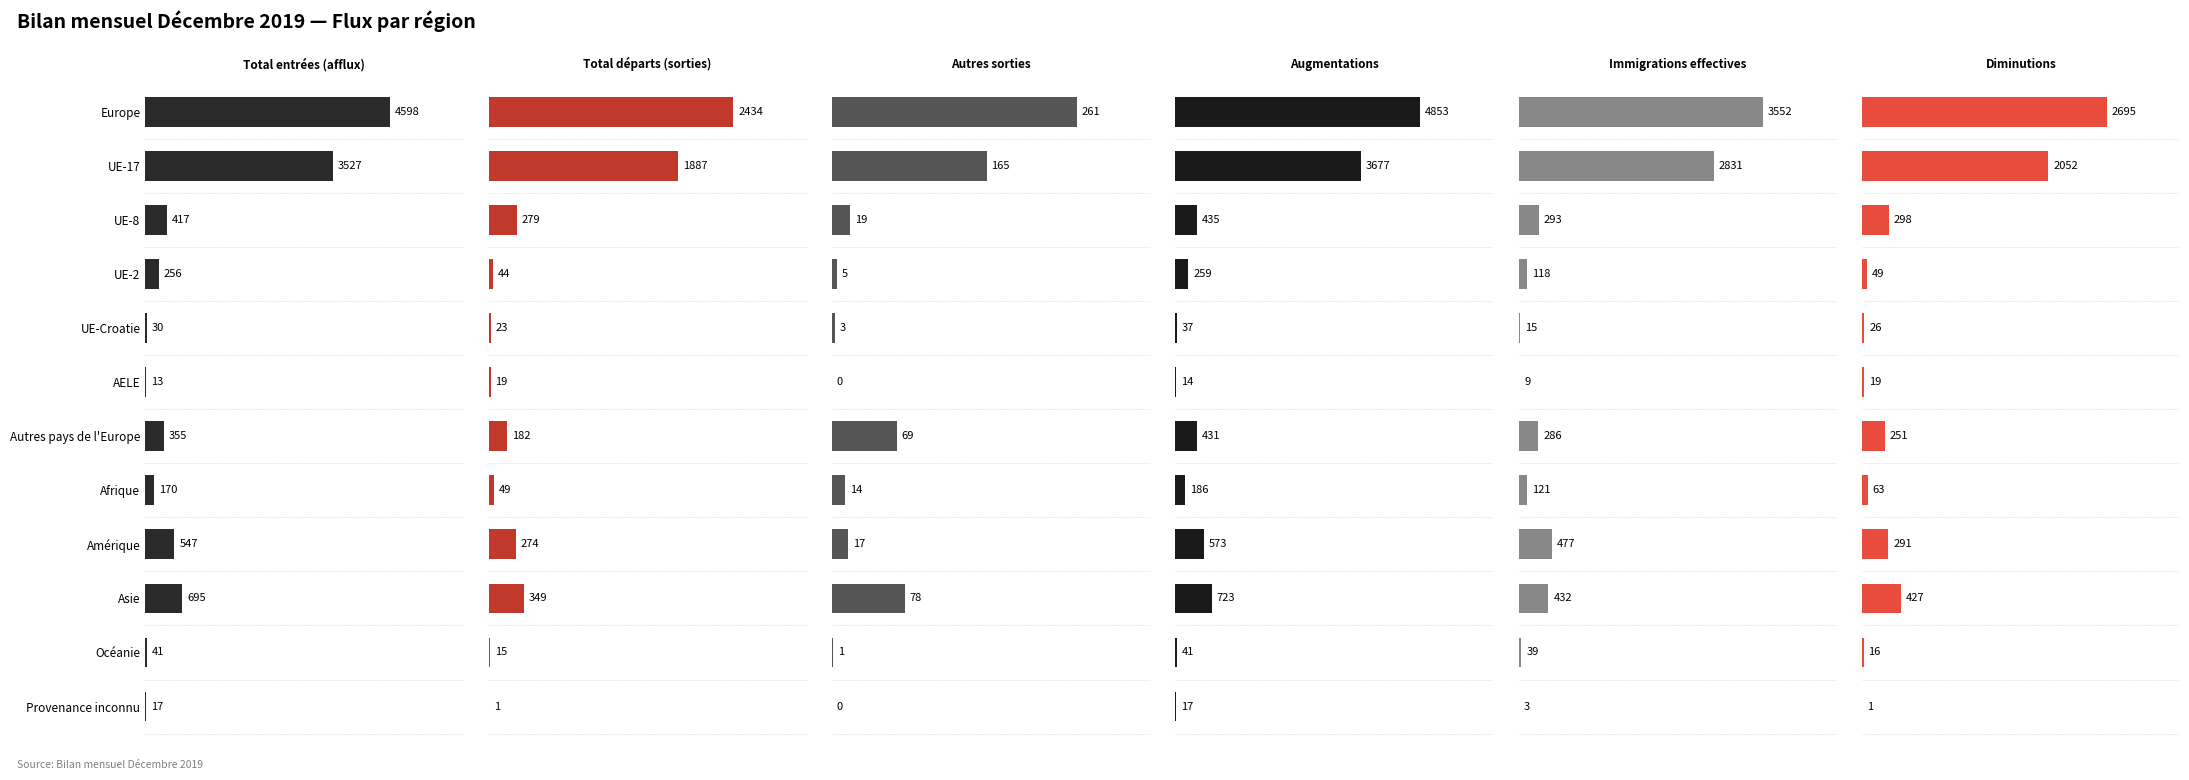

How many groups of bars are there?

12